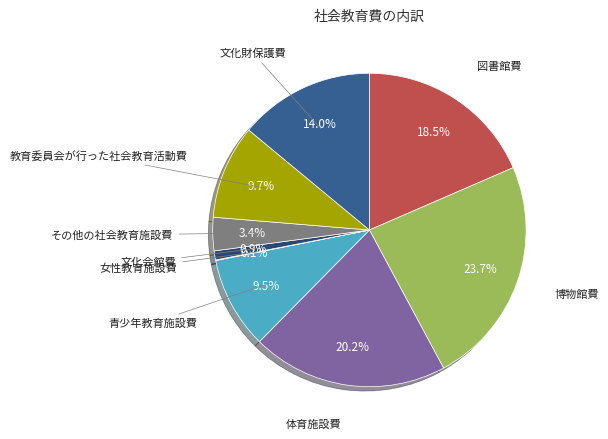

Is there a majority slice in this chart?

No